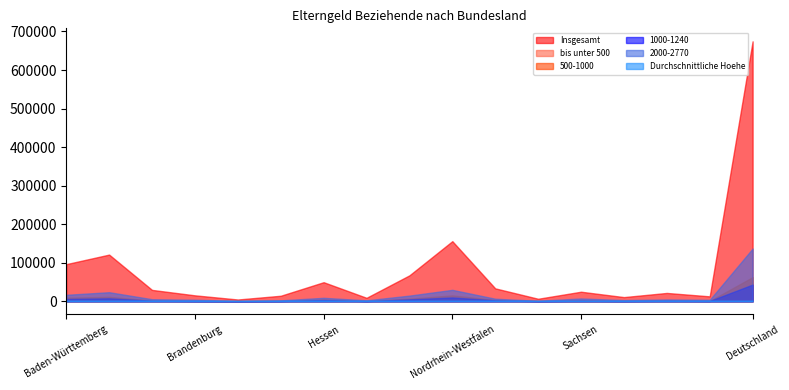

What is the label of the 7th point from the right?

Rheinland-Pfalz